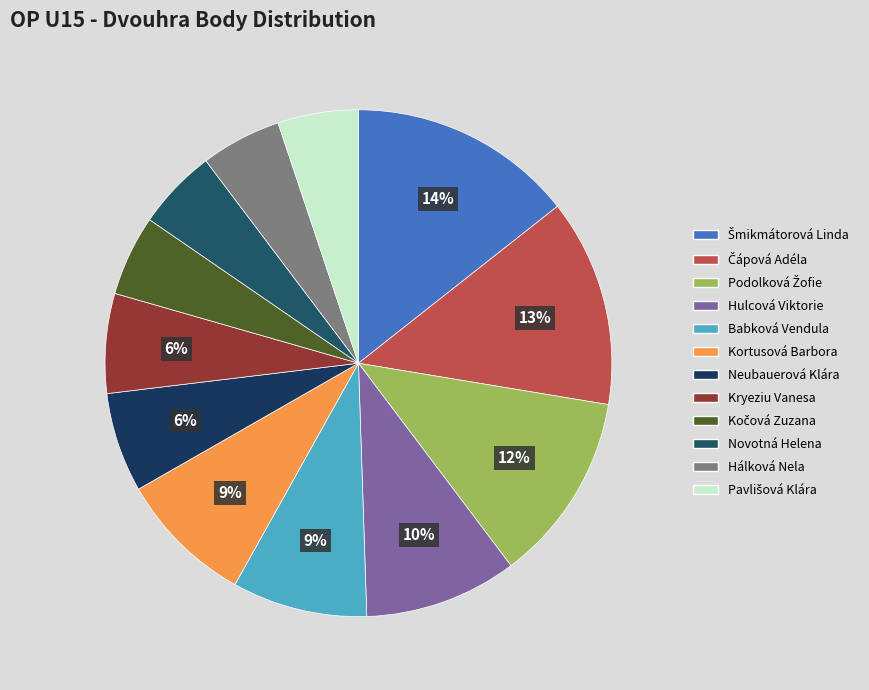

How many segments does this pie chart have?

12